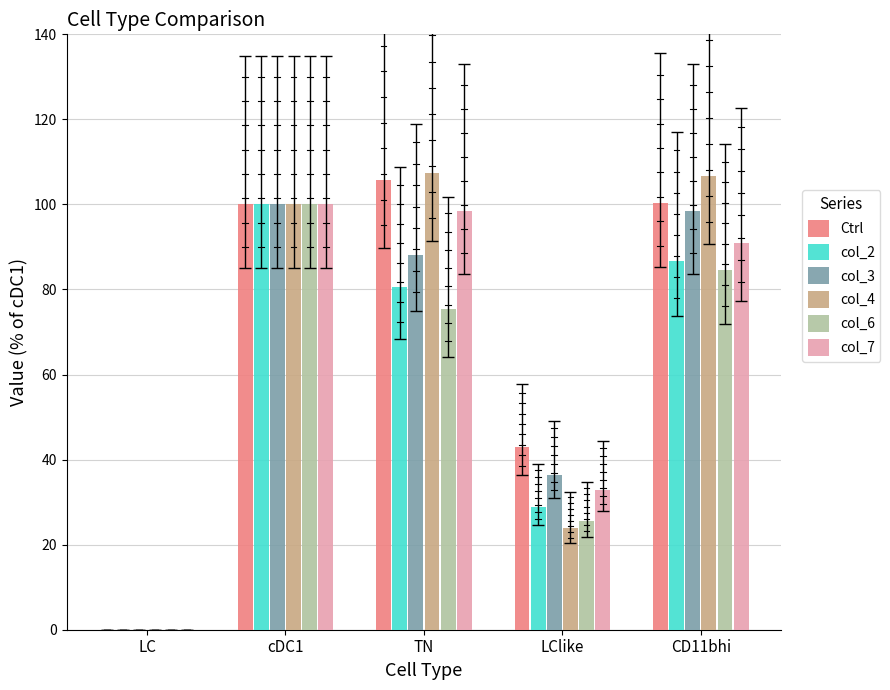

True or false: col_3 has a value of 36.4 at LClike.

True